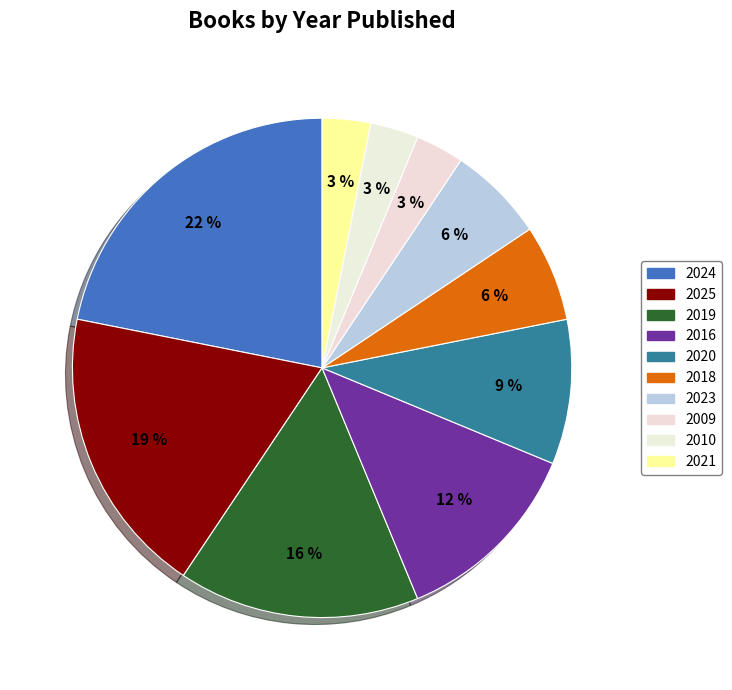

To the nearest percent, what is the combined percentage of 2020 and 2010?

12%